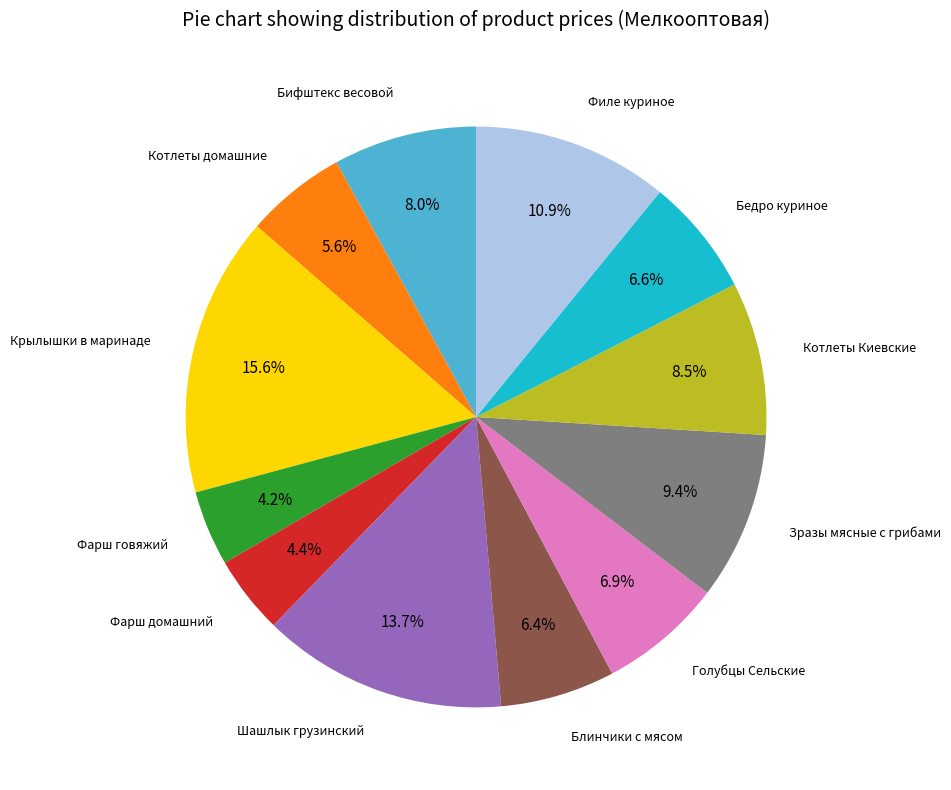

Does any single category account for the majority?

No